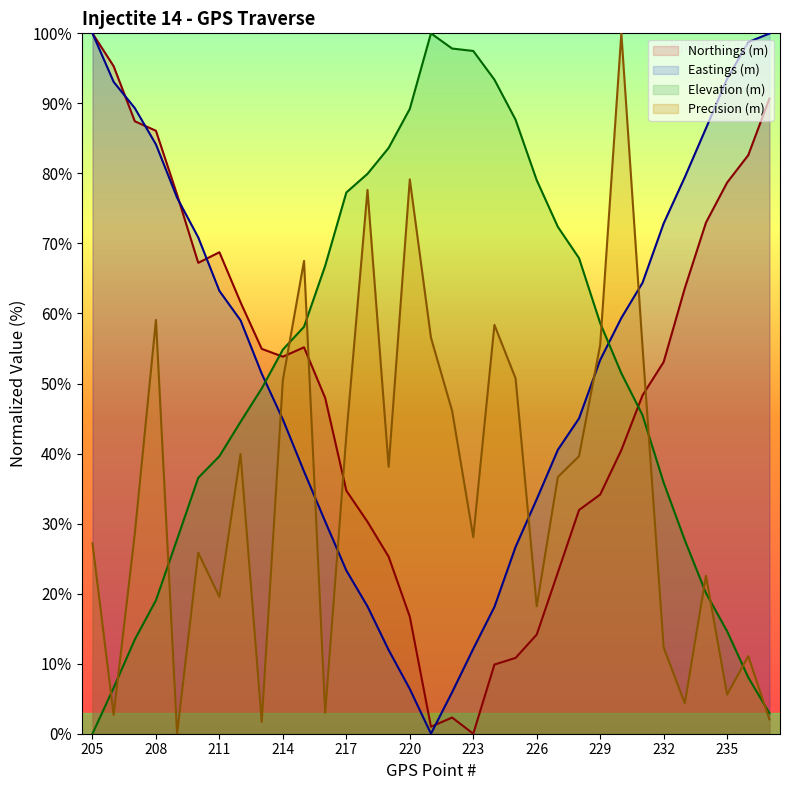

Which series has the widest spread of values?

Northings (m)